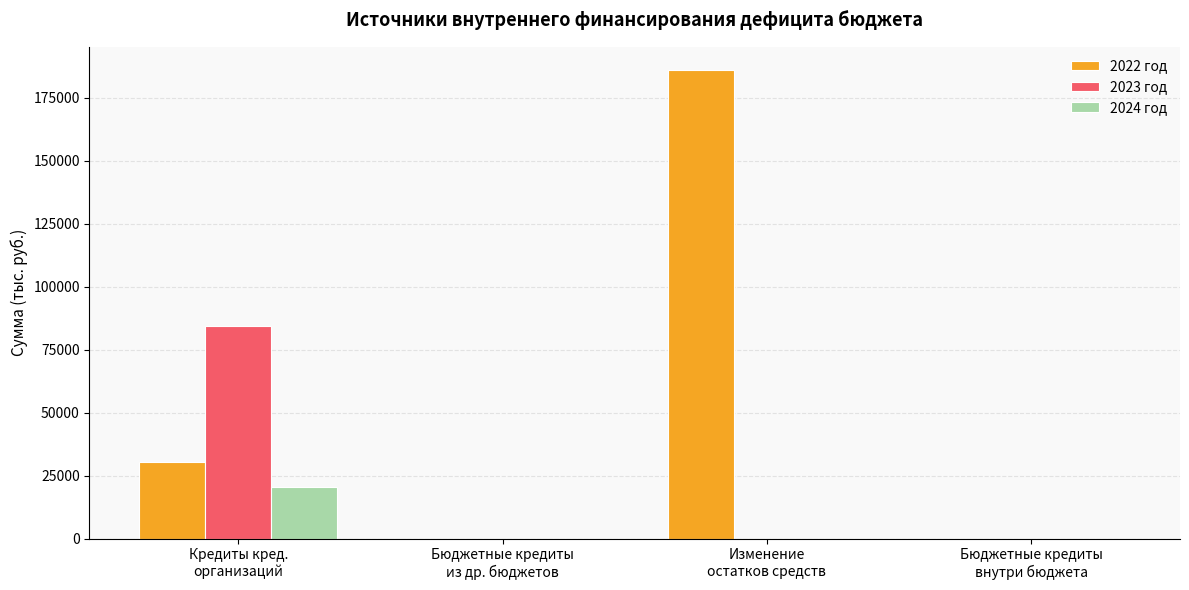

At which category is the sum across all series the highest?

Изменение
остатков средств